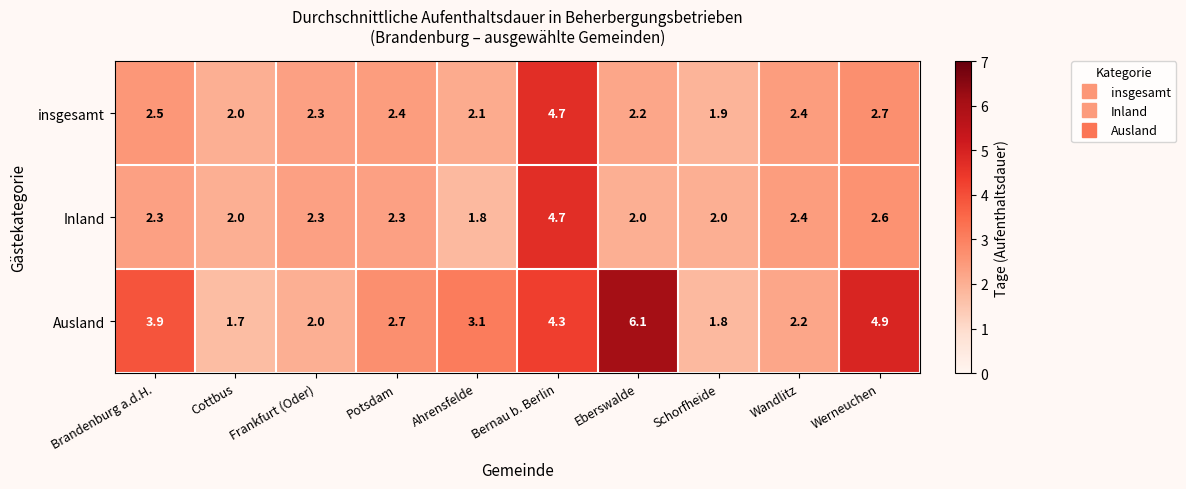

Count the number of categories in the chart.

10